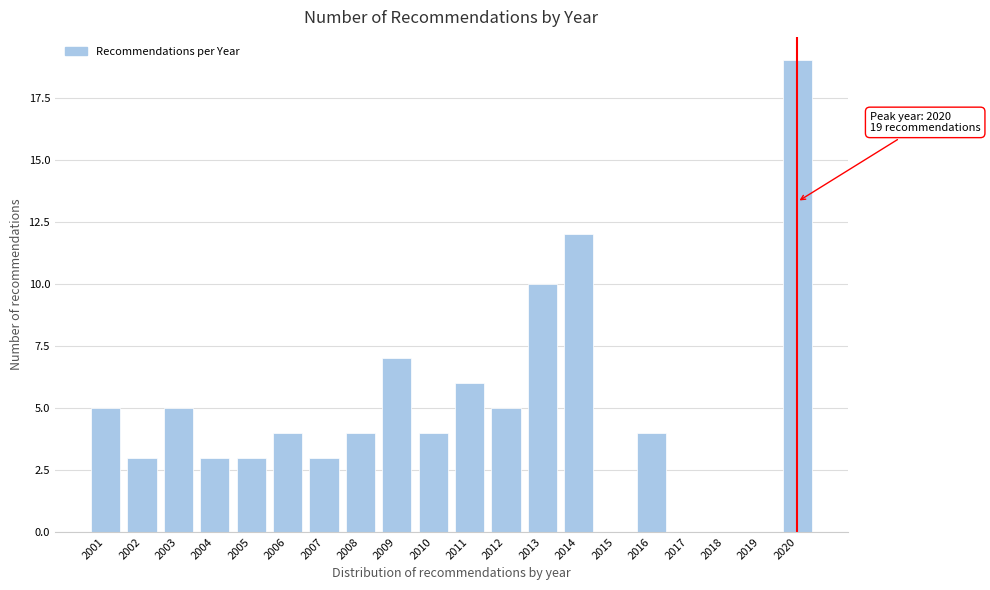

Reading left to right, list all the values displayed in this chart.

2001=5	2002=3	2003=5	2004=3	2005=3	2006=4	2007=3	2008=4	2009=7	2010=4	2011=6	2012=5	2013=10	2014=12	2015=0	2016=4	2017=0	2018=0	2019=0	2020=19